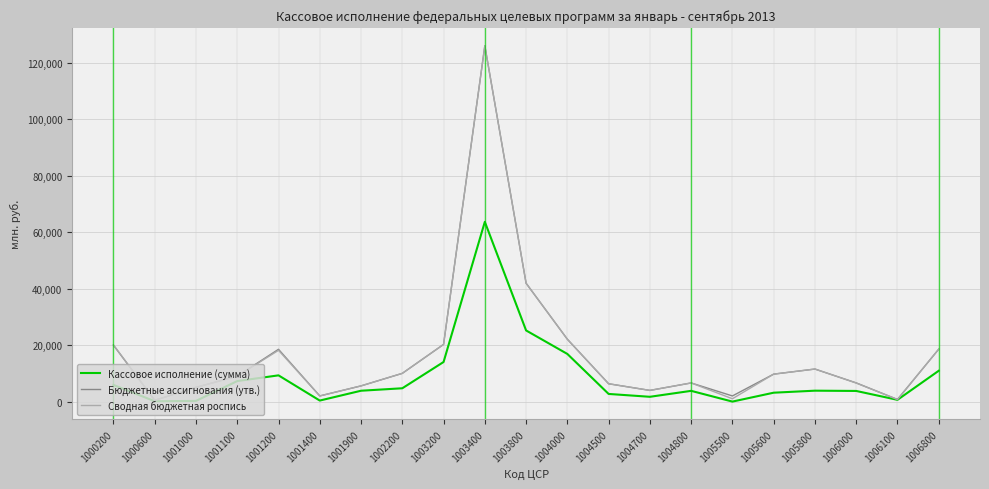

What is the difference between the highest and lowest values at 1004800?

2798.2